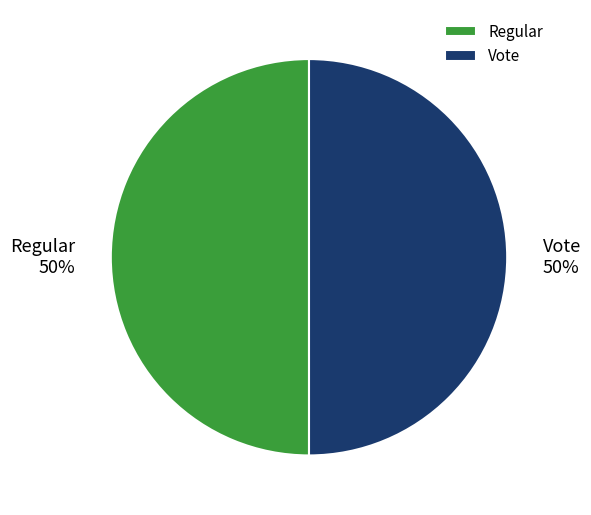

To the nearest percent, what percentage of the pie is Vote?

50%